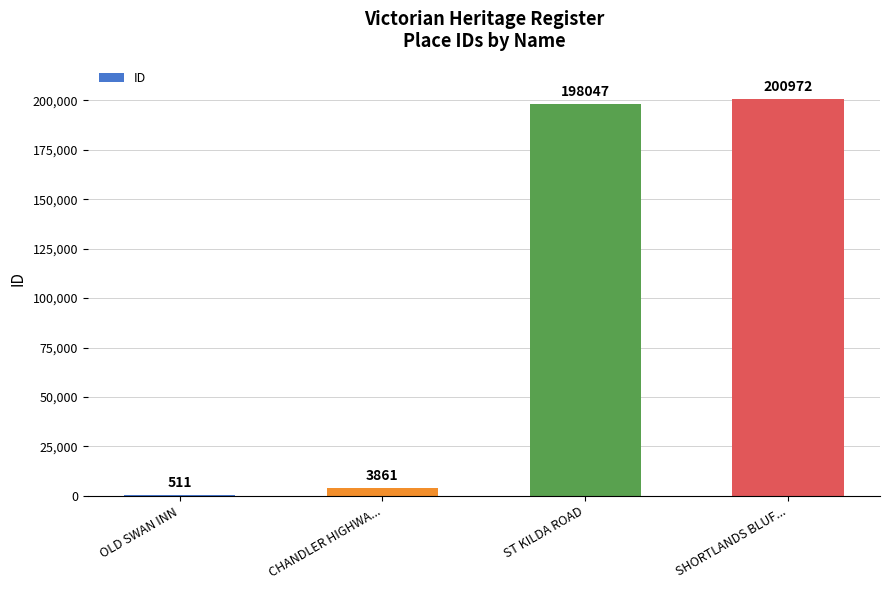

The value at CHANDLER HIGHWA... is 3861. True or false?

True